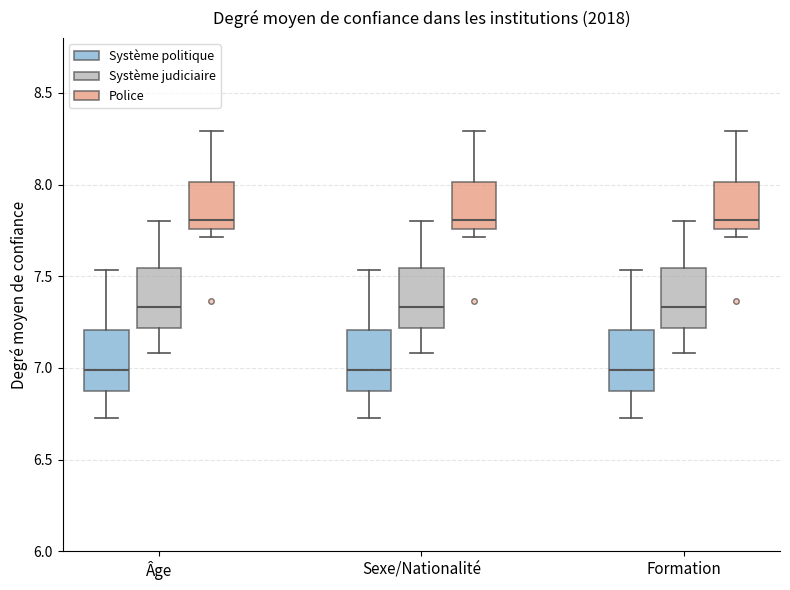

Reading left to right, transcribe this box plot: for each box, give where its median line is, the range the box spans, and where its two whiskers end, as read against the y-axis. The values are not printed on the chart, so give them approximately, as read against the axis.

Âge (Système politique): median 7.00, box 6.90 to 7.20, whiskers 6.75 to 7.55
Âge (Système judiciaire): median 7.35, box 7.20 to 7.55, whiskers 7.10 to 7.80
Âge (Police): median 7.80, box 7.75 to 8.00, whiskers 7.70 to 8.30
Sexe/Nationalité (Système politique): median 7.00, box 6.90 to 7.20, whiskers 6.75 to 7.55
Sexe/Nationalité (Système judiciaire): median 7.35, box 7.20 to 7.55, whiskers 7.10 to 7.80
Sexe/Nationalité (Police): median 7.80, box 7.75 to 8.00, whiskers 7.70 to 8.30
Formation (Système politique): median 7.00, box 6.90 to 7.20, whiskers 6.75 to 7.55
Formation (Système judiciaire): median 7.35, box 7.20 to 7.55, whiskers 7.10 to 7.80
Formation (Police): median 7.80, box 7.75 to 8.00, whiskers 7.70 to 8.30